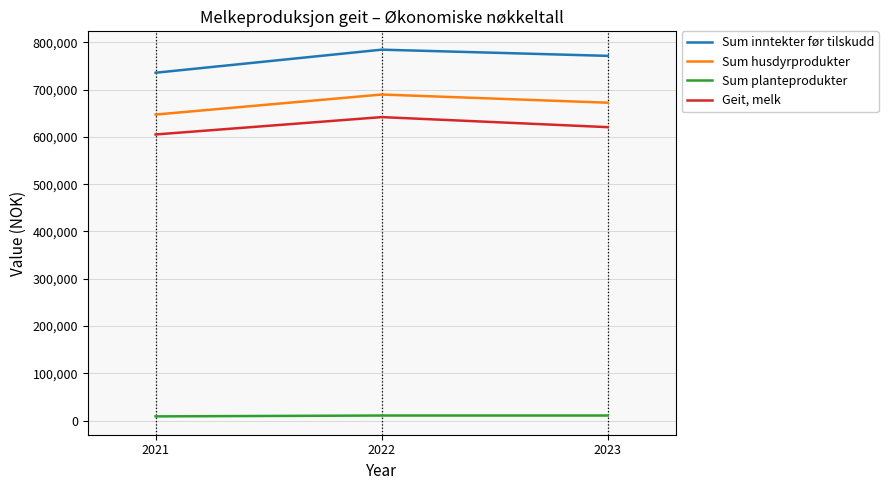

How many lines are shown in the chart?

4